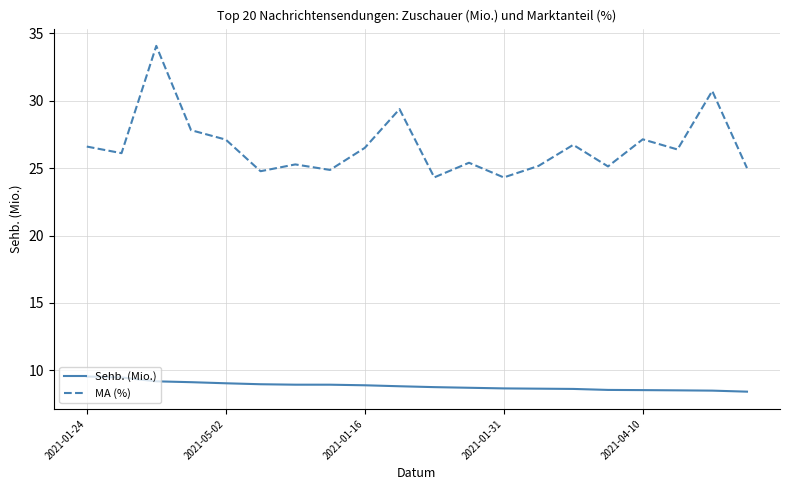

Which series has the largest range (max minus min)?

MA (%)